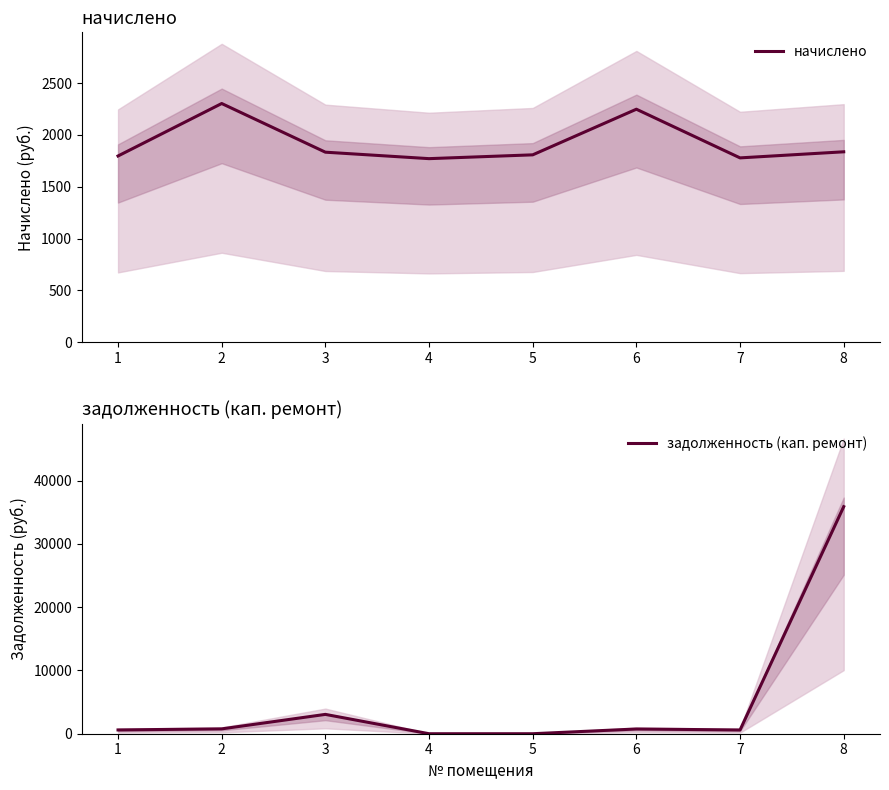

Does the chart display data point markers on the line(s)?

No